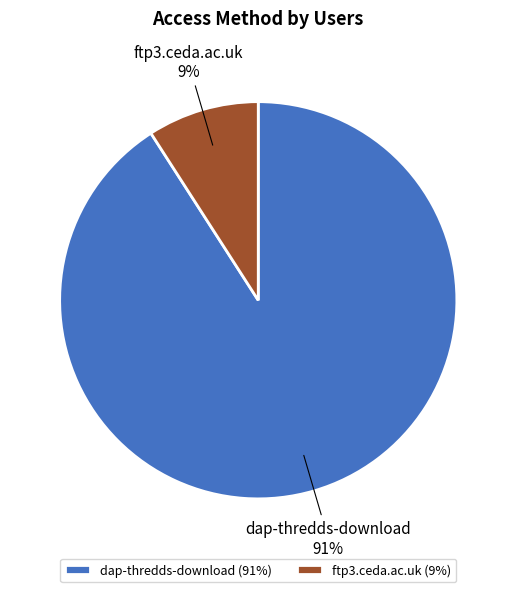

What is the majority slice?

dap-thredds-download